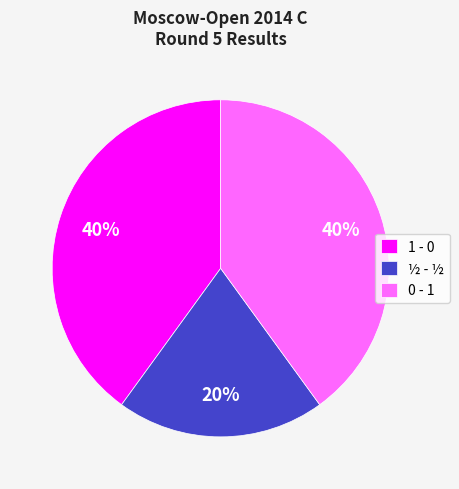

Is it true that 1 - 0 is 40% of the pie?

True